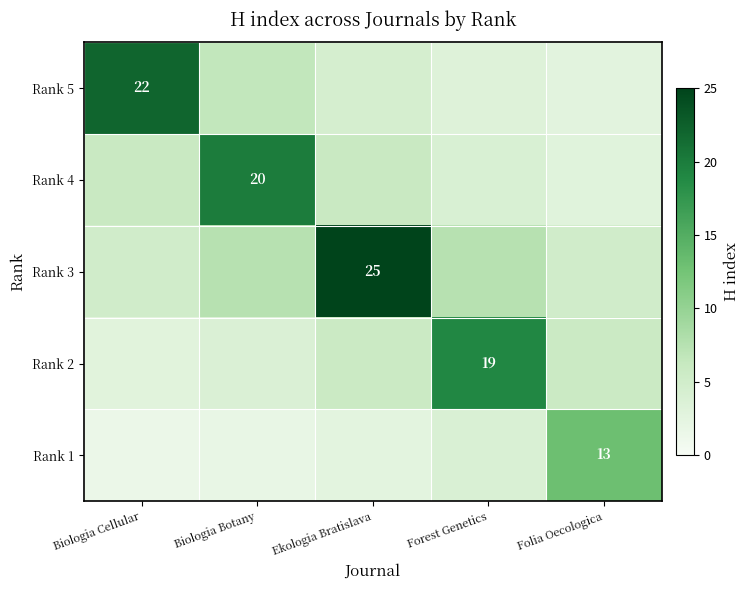

Is the value of Rank 1 at Folia Oecologica greater than the value of Rank 4 at Biologia Botany?

No